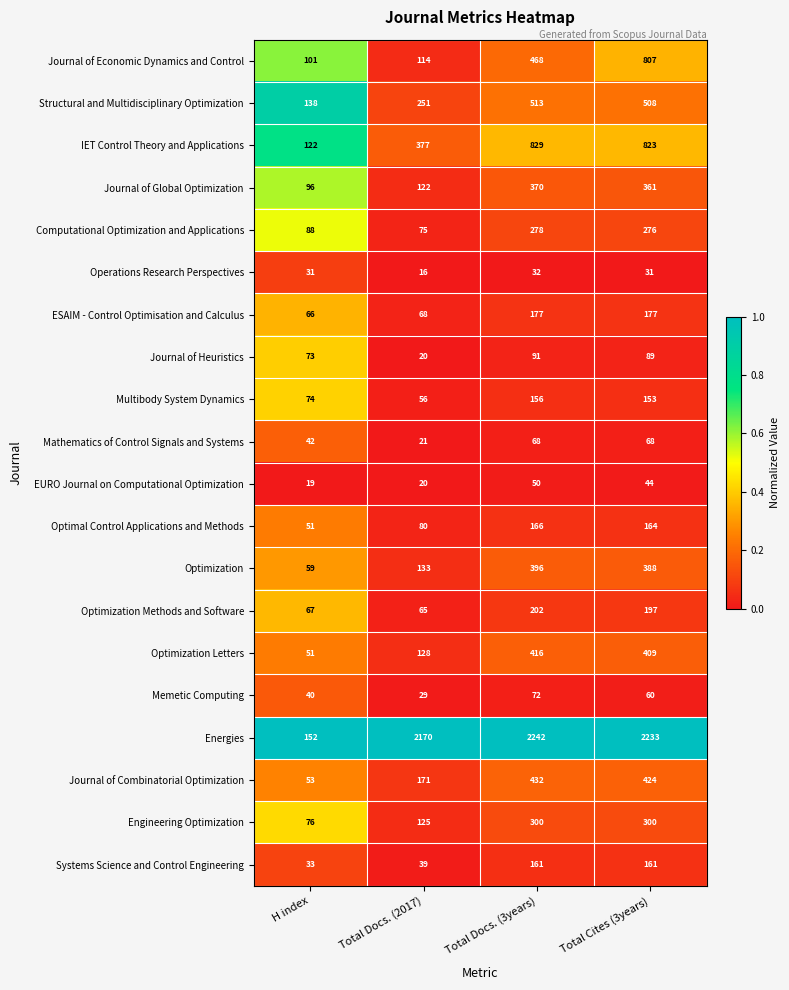

How many categories are shown in the chart?

4